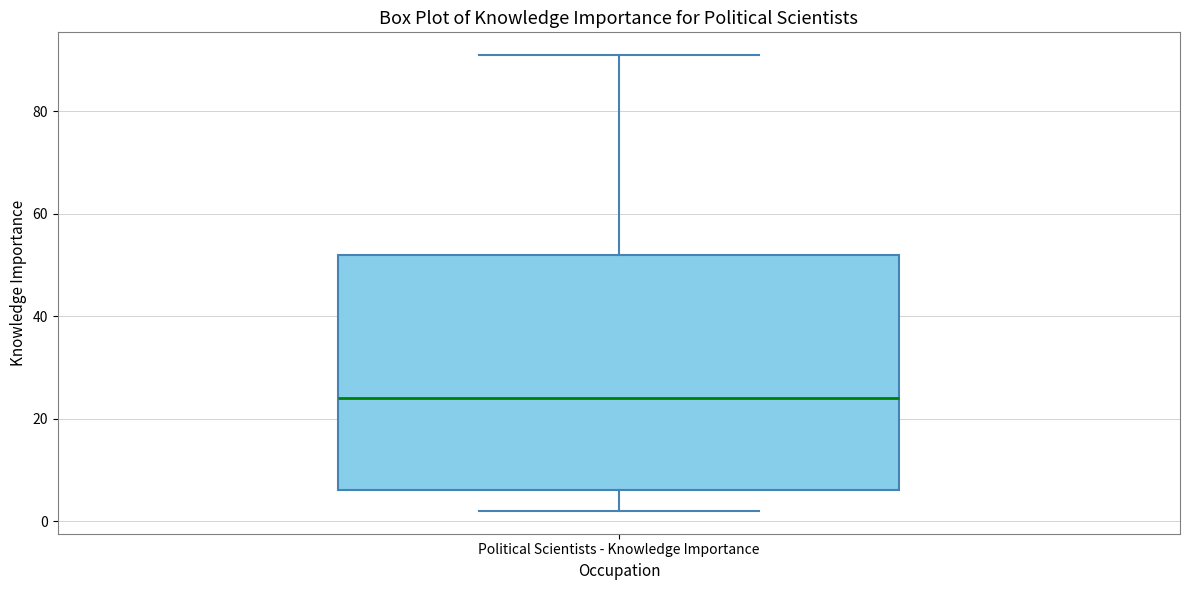

Transcribe this box plot: give where the median line is, the range the box spans, and where the two whiskers end, as read against the y-axis. The values are not printed on the chart, so give them approximately, as read against the axis.

median 24, box 6 to 52, whiskers 2 to 92